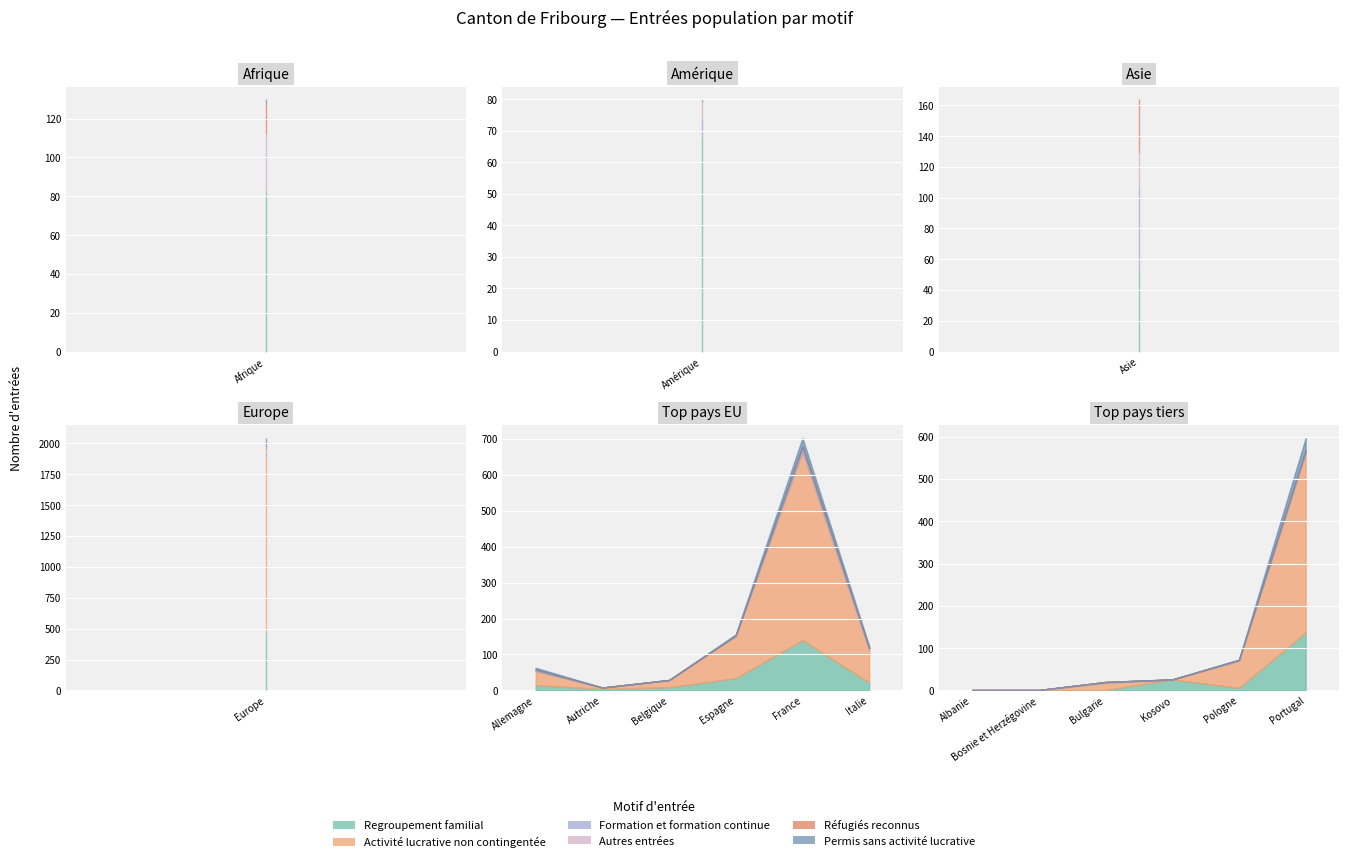

What are all the series names shown in the legend?

Regroupement familial, Activité lucrative non contingentée, Formation et formation continue, Autres entrées, Réfugiés reconnus, Permis sans activité lucrative